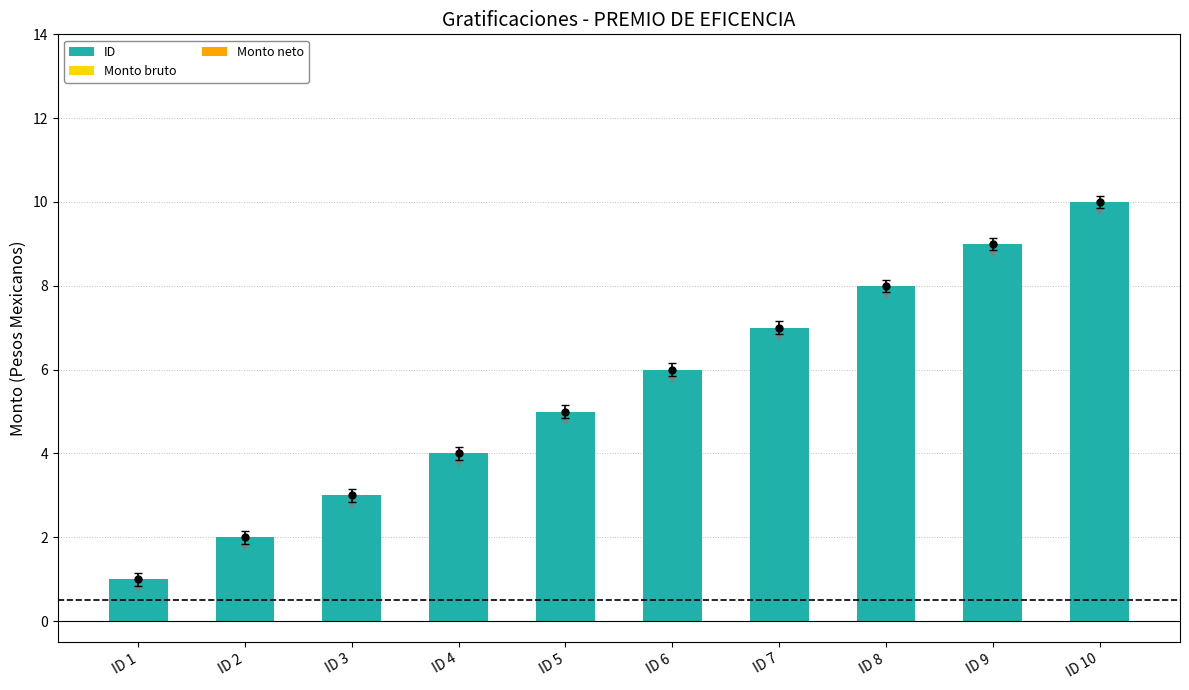

Are the bars grouped side by side (vs. stacked)?

No